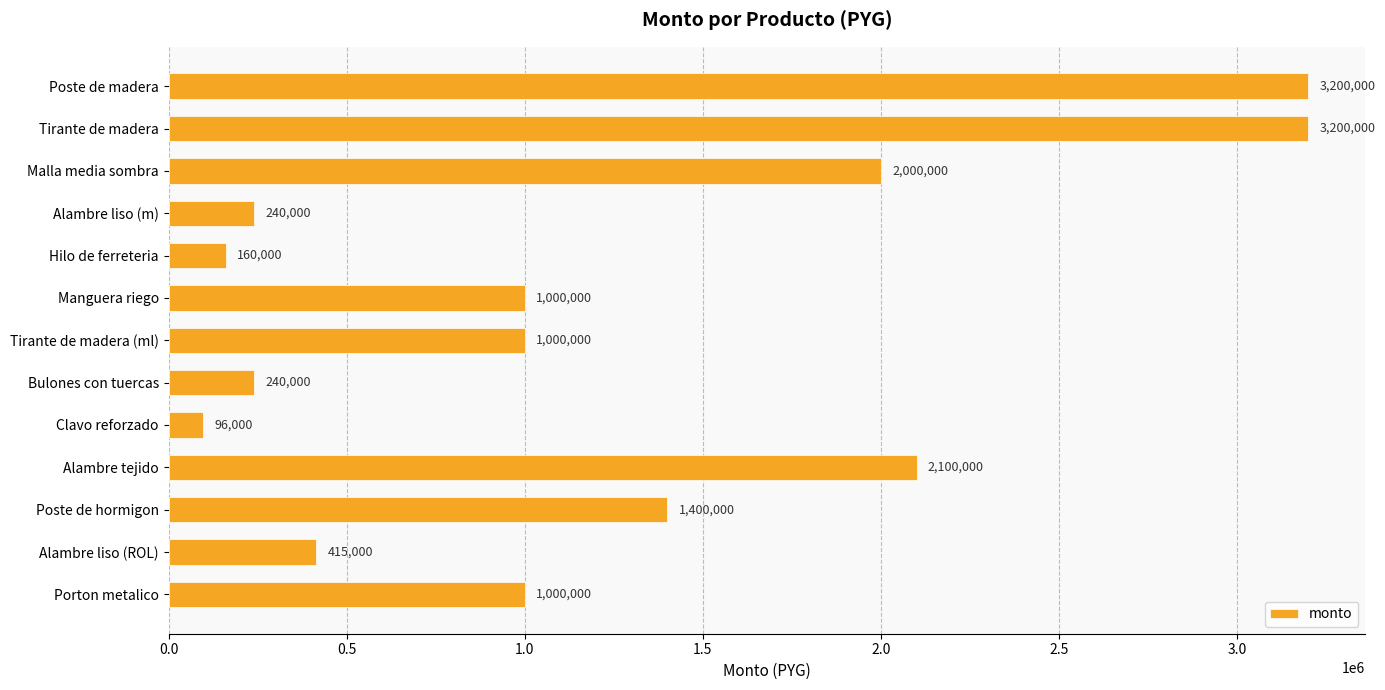

How many bars are there in total?

13